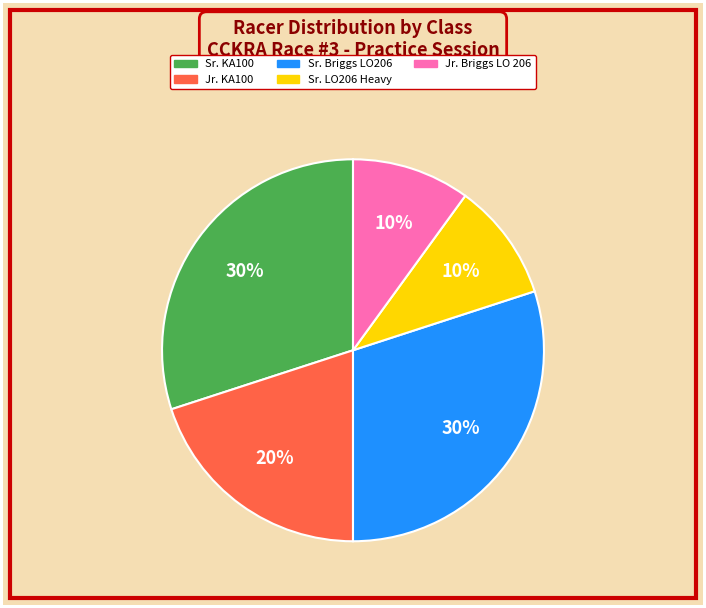

Between Sr. Briggs LO206 and Jr. KA100, which is larger?

Sr. Briggs LO206